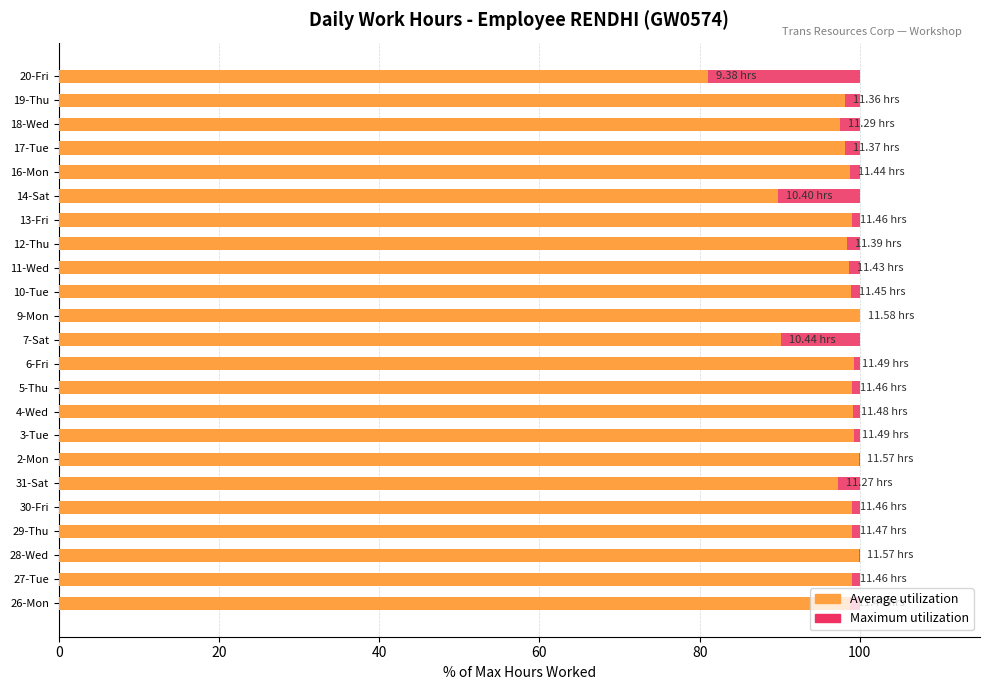

What is the minimum value shown in the chart?

0.6